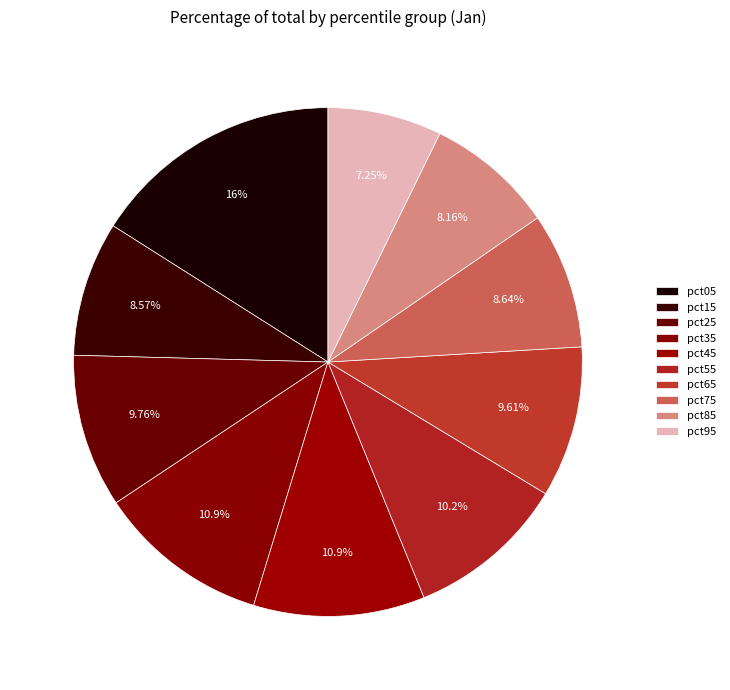

Count the number of slices in the pie.

10